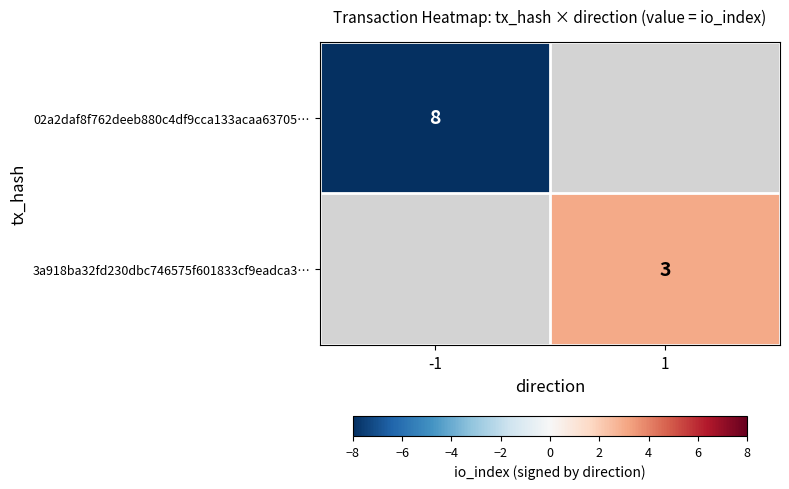

Which category has the lowest value across all series?

-1